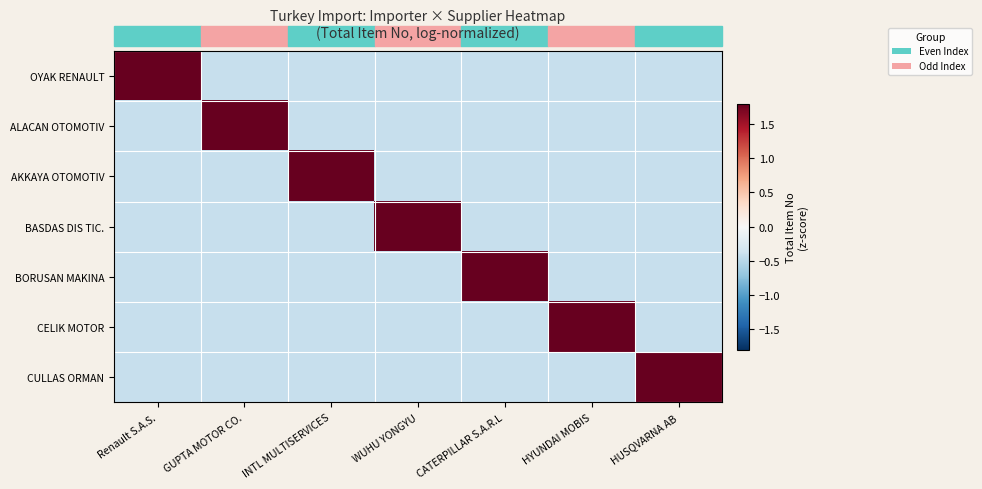

Which series changed the most between WUHU YONGYU and HYUNDAI MOBIS?

CELIK MOTOR